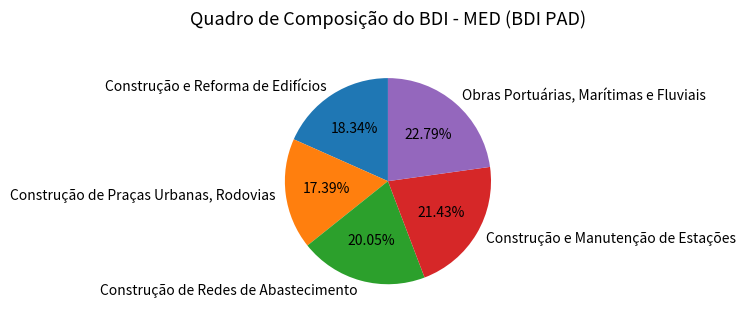

To the nearest percent, what is the difference between the largest and smallest slice percentages?

5%